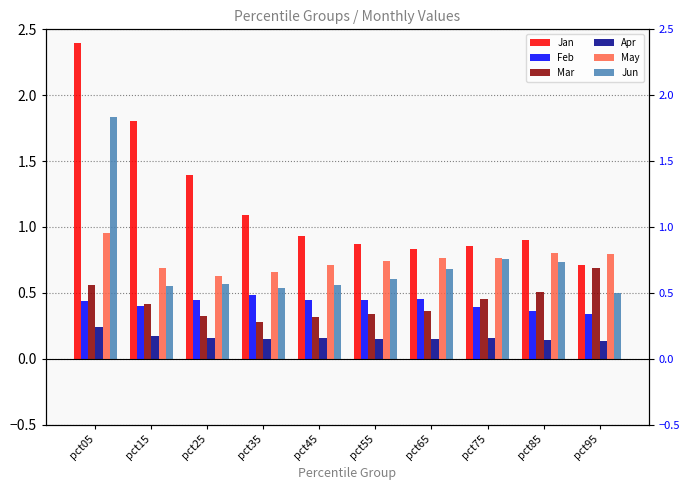

Which category has the lowest value in the Mar series?

pct35